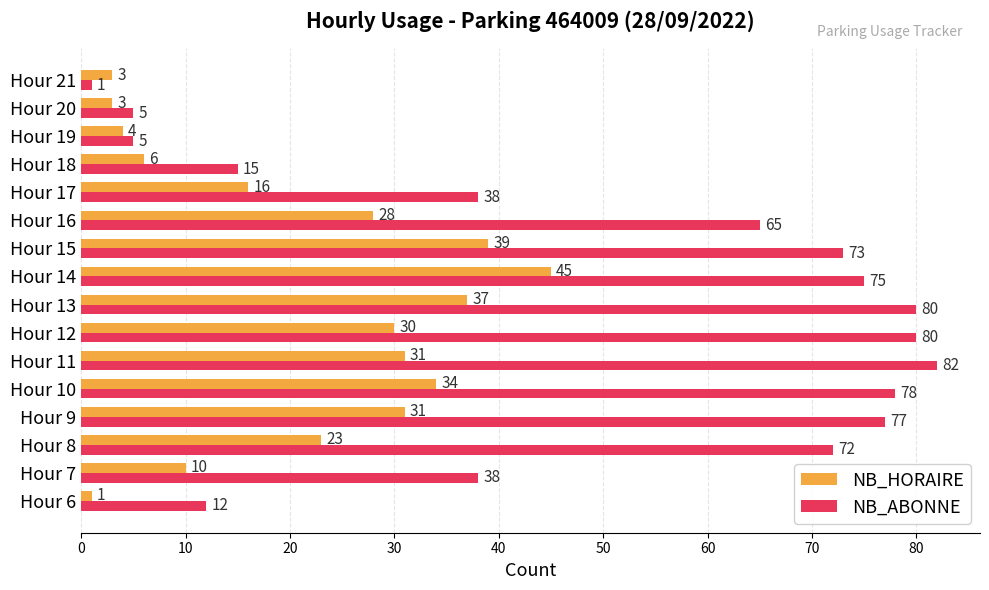

Between Hour 11 and Hour 18, which series saw the biggest shift?

NB_ABONNE